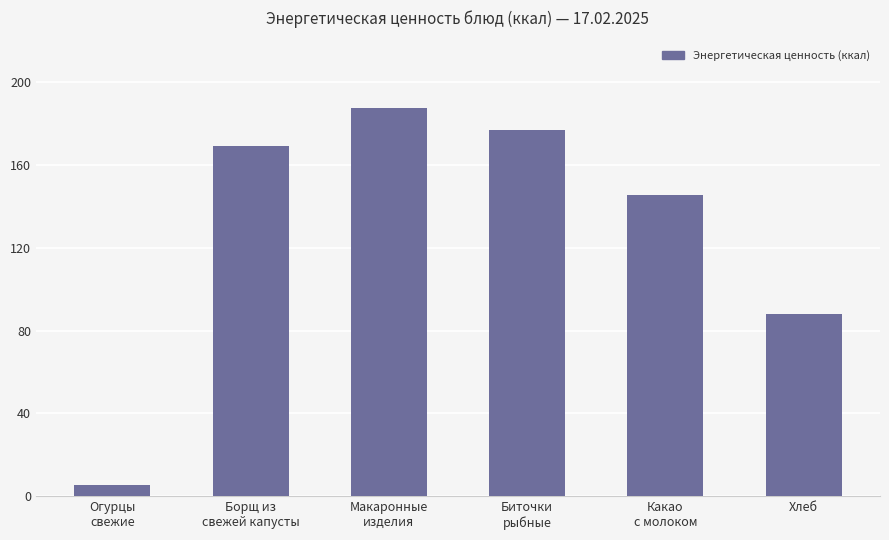

Reading left to right, what are all the values shown in this chart?

Огурцы
свежие=5.5	Борщ из
свежей капусты=169.2	Макаронные
изделия=187.5	Биточки
рыбные=176.8	Какао
с молоком=145.2	Хлеб=87.9